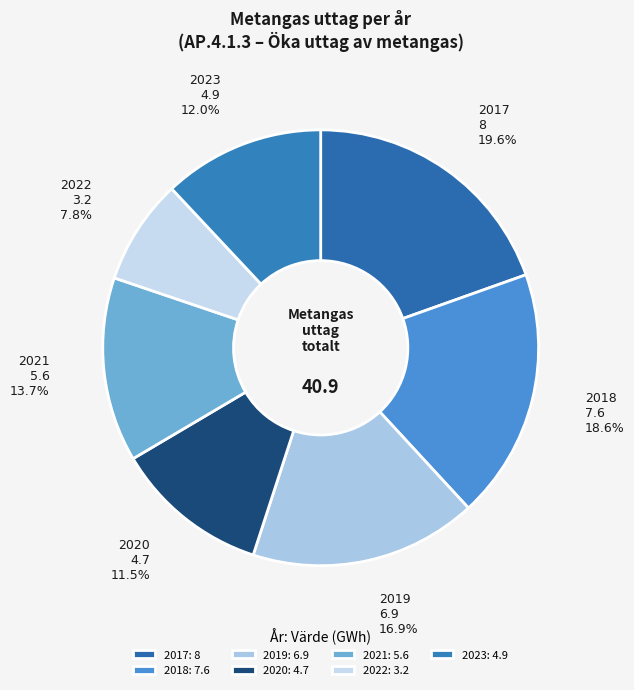

Does any single category account for the majority?

No